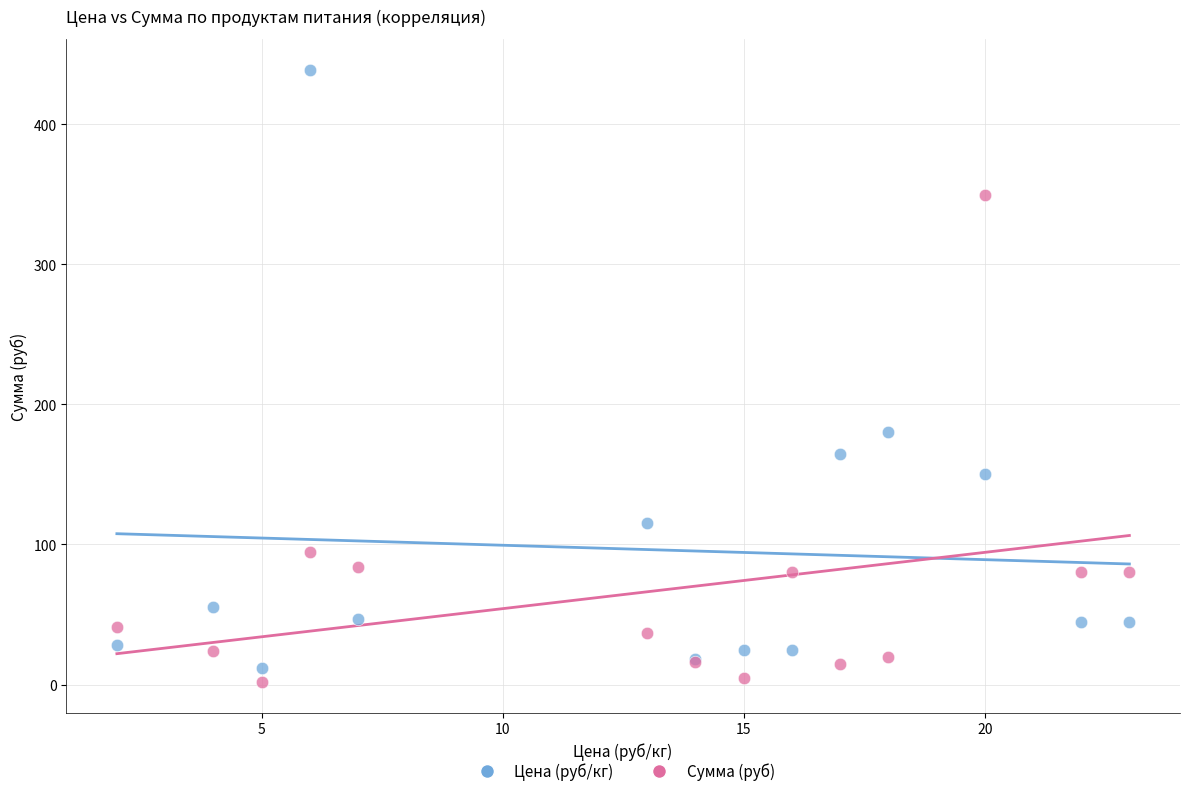

Across all series, what Y value is closest to 220?

180.0